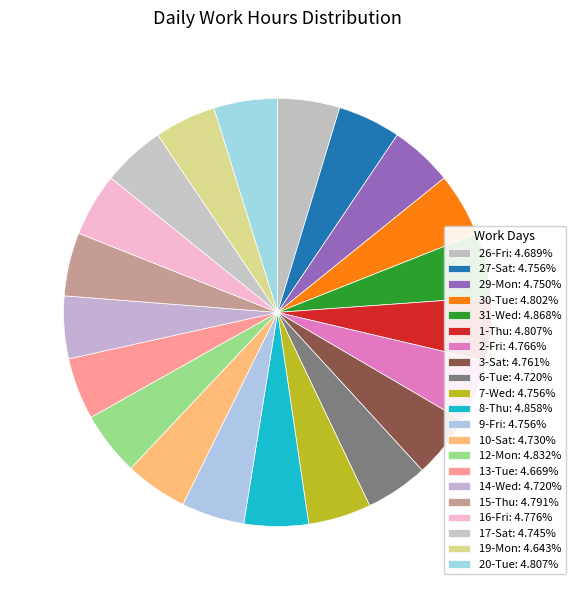

How many segments does this pie chart have?

21